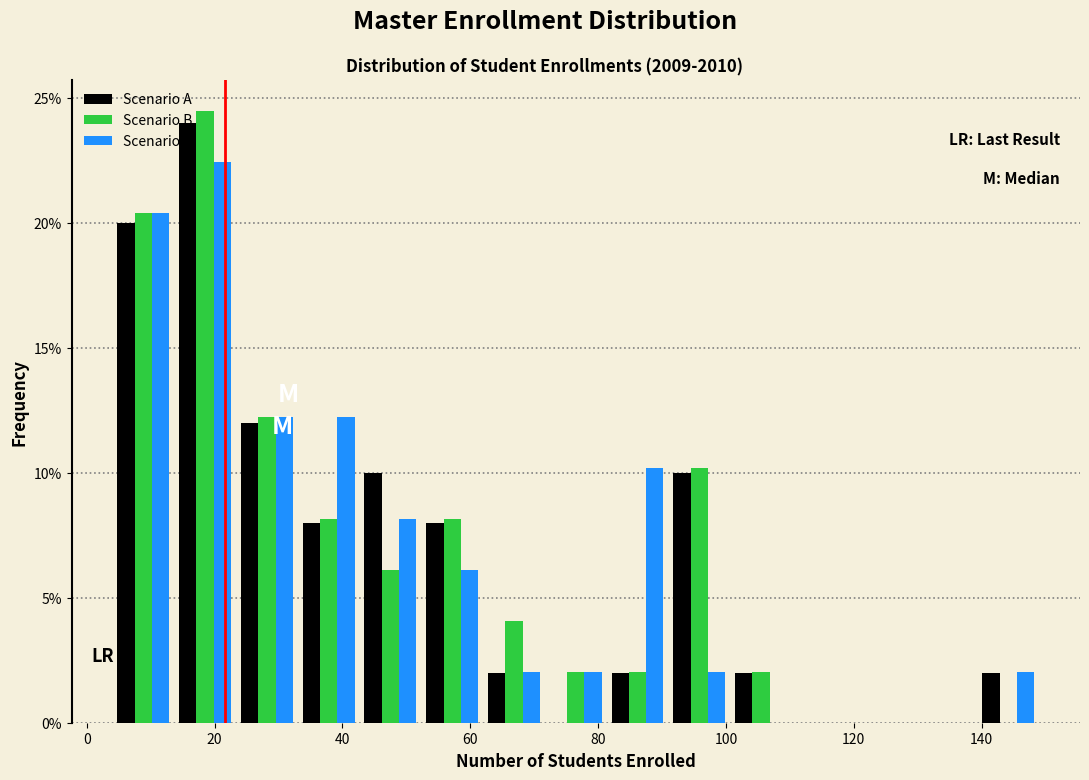

In the Scenario B series, which range on the x-axis has the tallest bar?

14 to 24